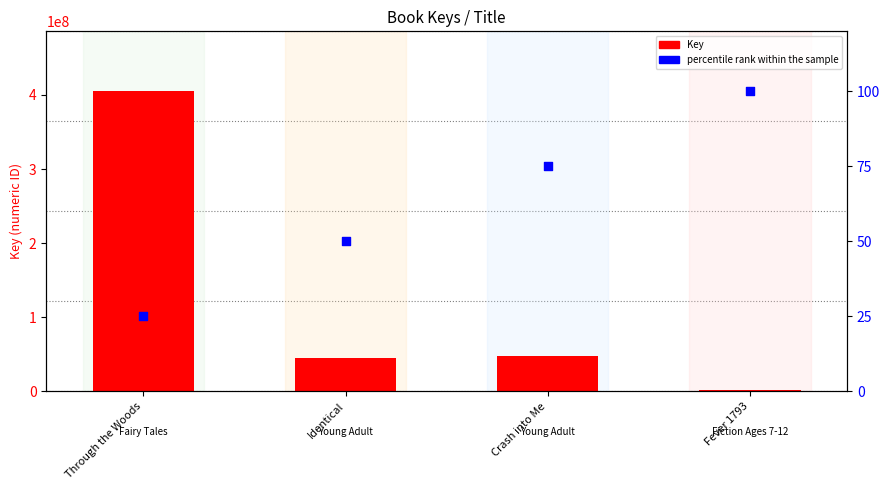

Is the value of percentile rank within the sample at Identical greater than the value of Key at Crash into Me?

No